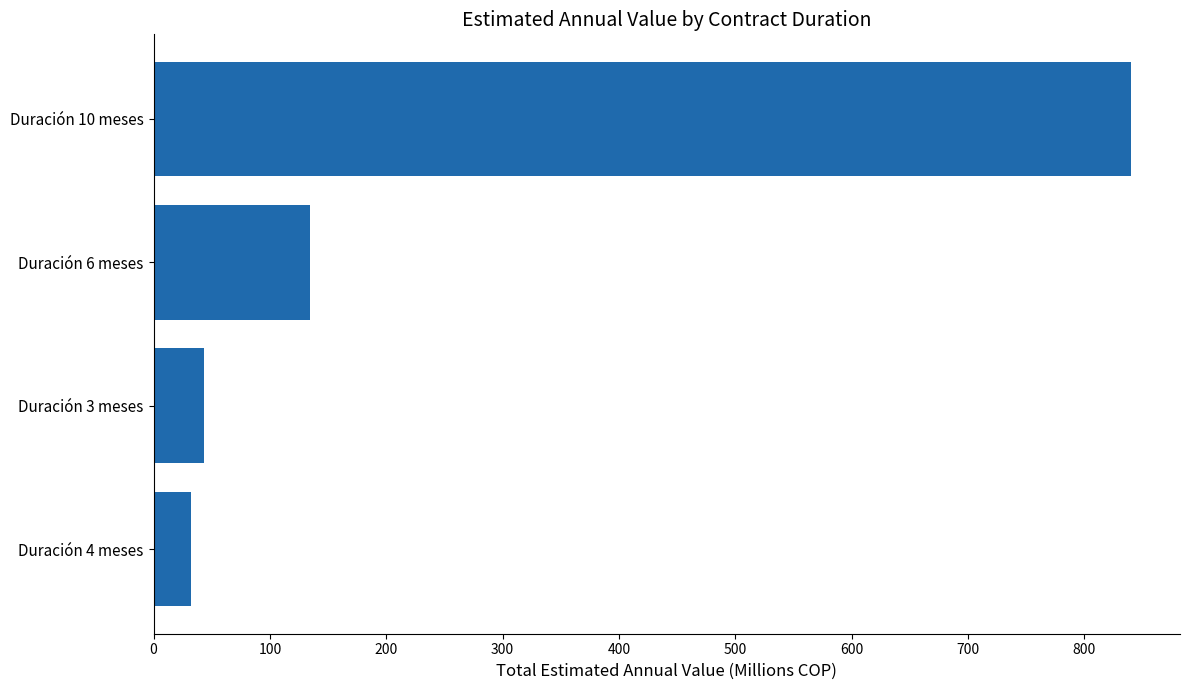

At which label is the value closest to 436?

Duración 6 meses